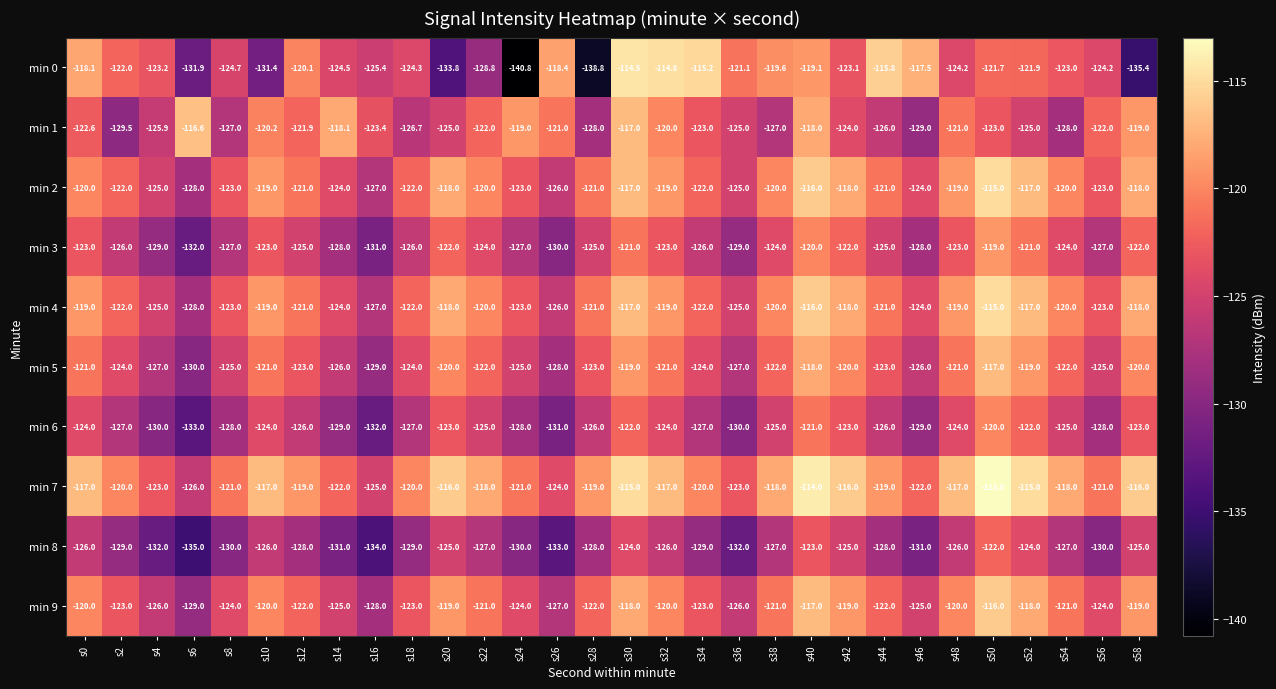

What is the difference between the min 8 values at s56 and s22?

3.0